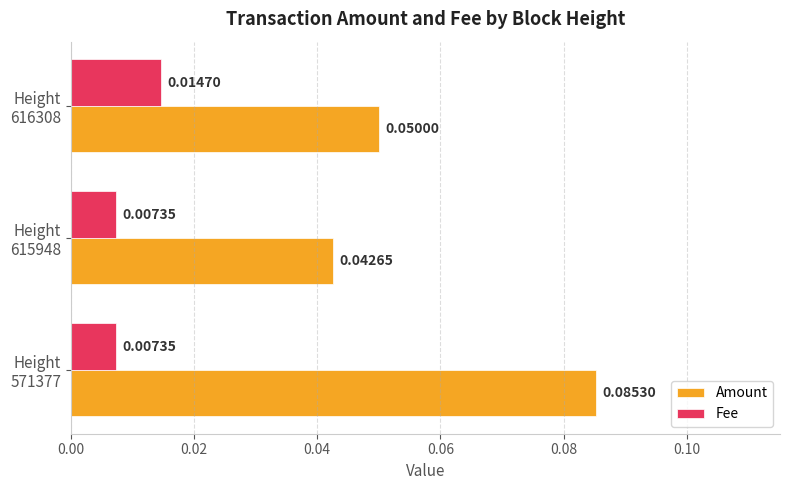

At how many categories does at least one series exceed 0?

3